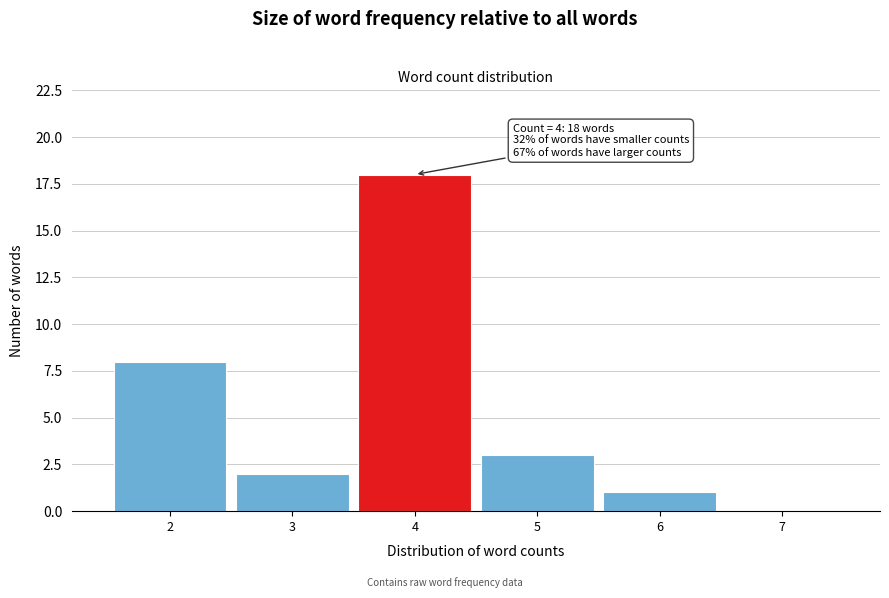

Which range on the x-axis has the tallest bar?

3.5 to 4.5